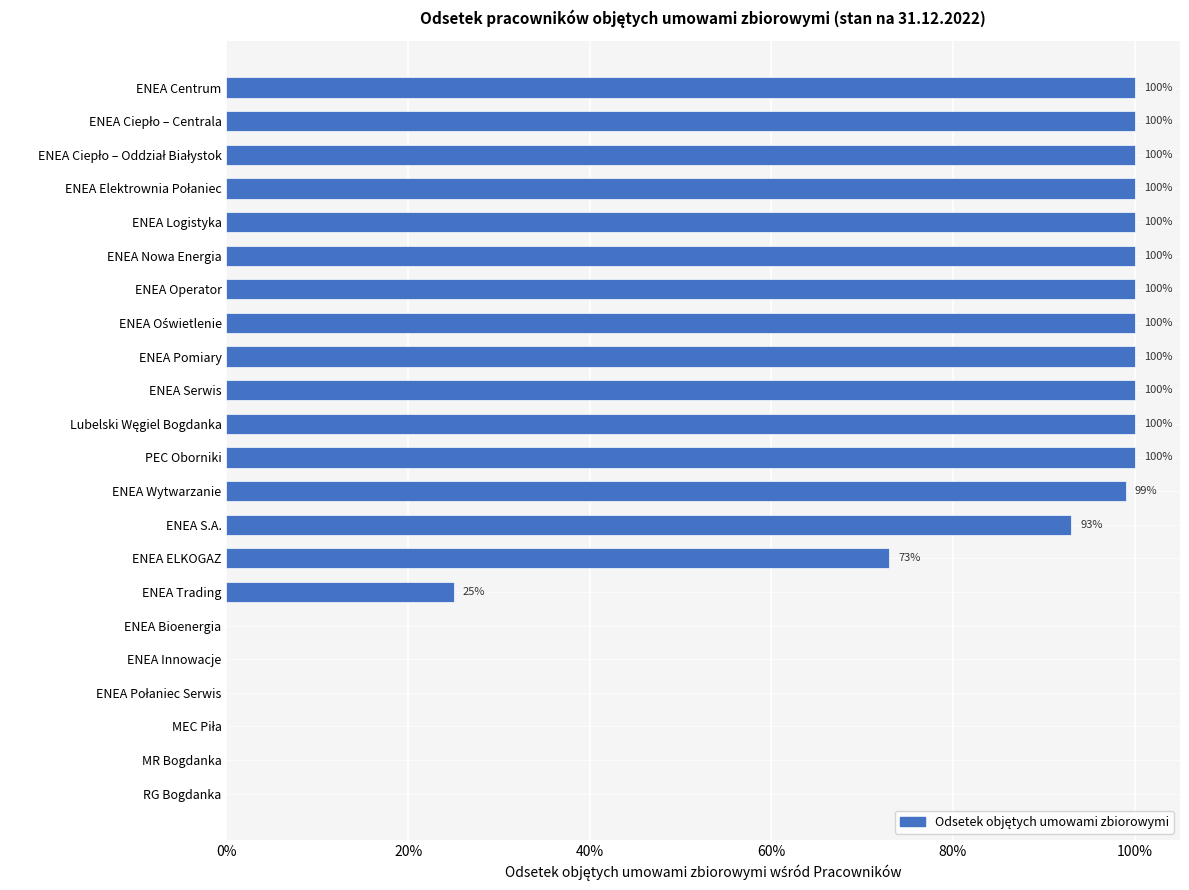

Are the bars horizontal?

Yes